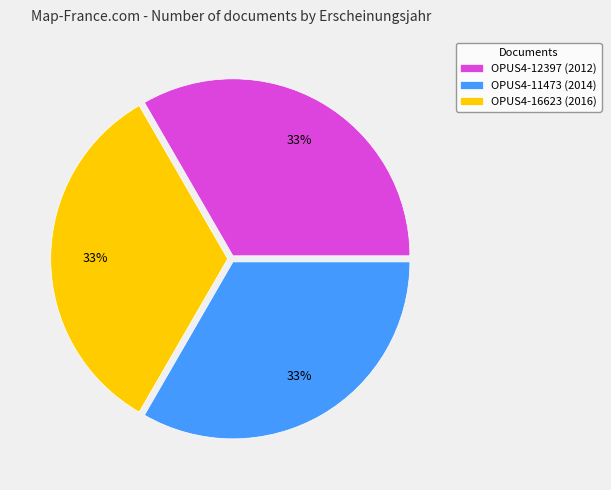

How many slices are in this pie chart?

3